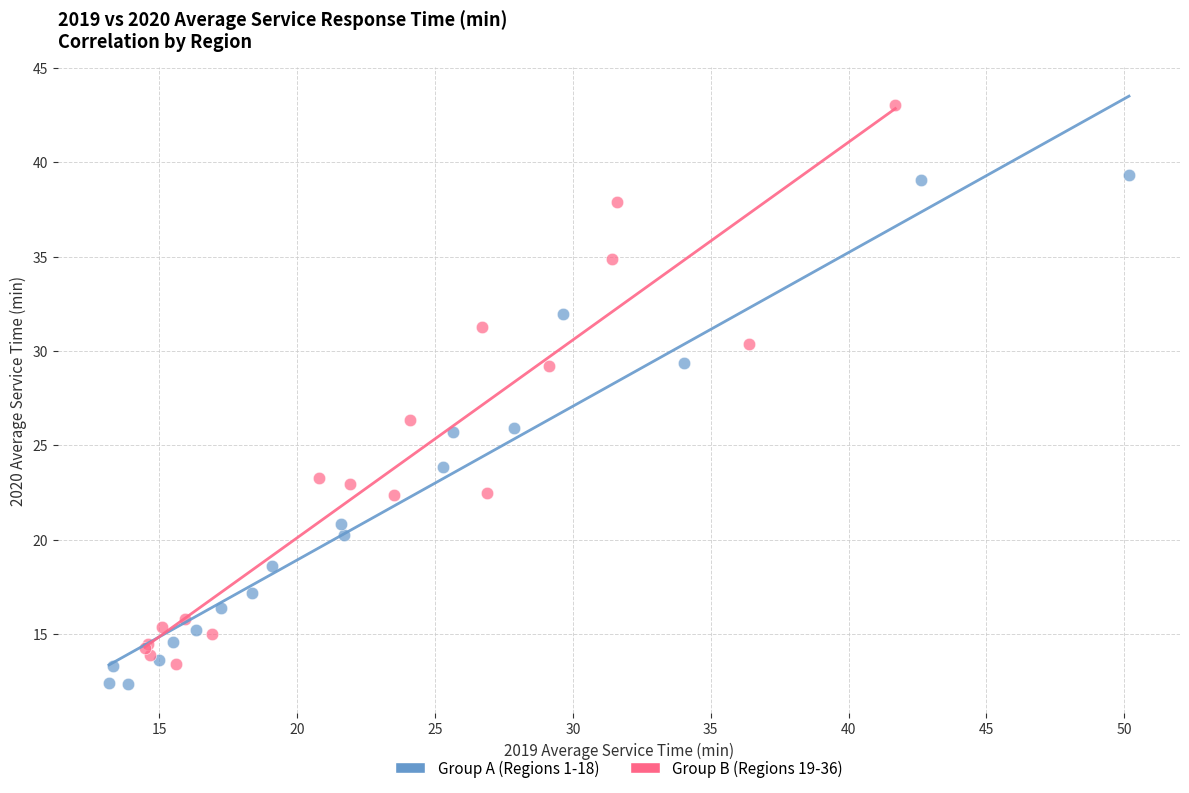

What are all the series names shown in the legend?

Group A (Regions 1-18), Group B (Regions 19-36)